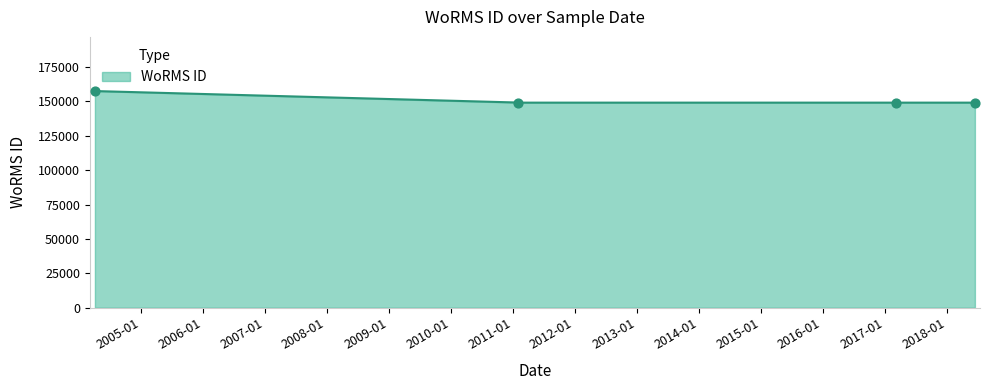

What is the ratio of the value at 2011-01-31 to the value at 2018-06-16?

1.0